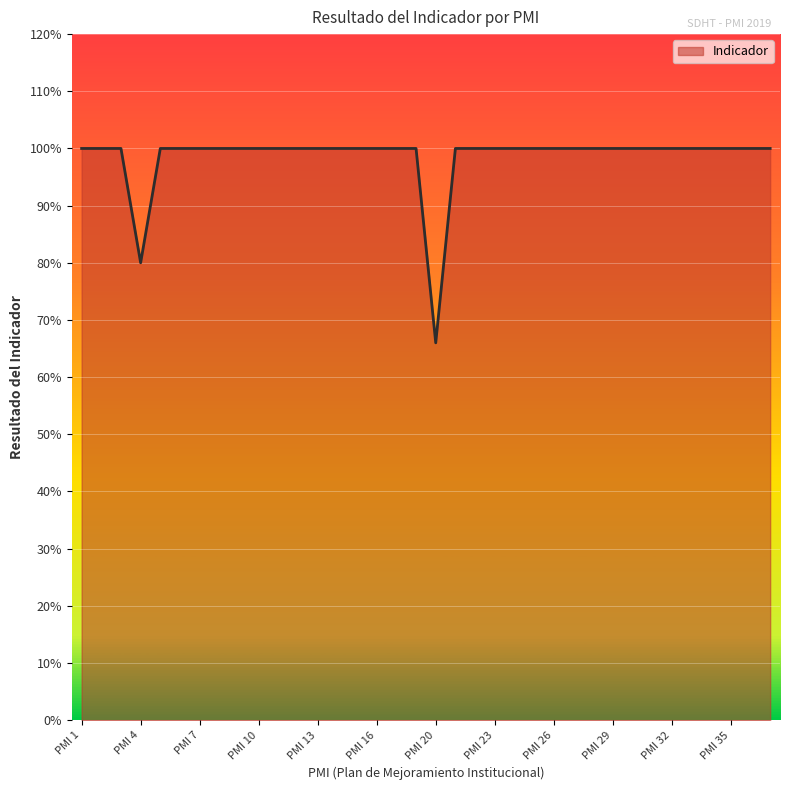

What is the value of the 1st point from the left?

1.0